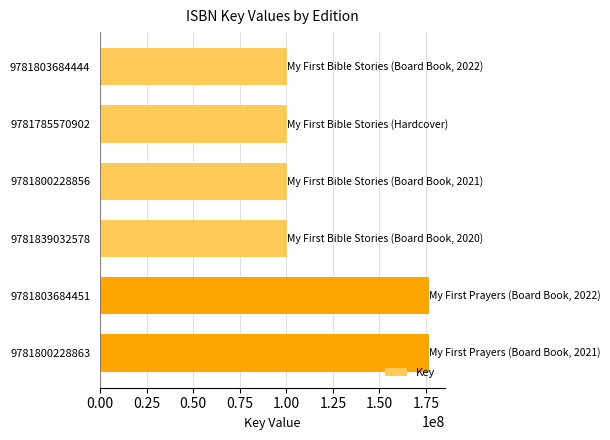

Between 9781800228856 and 9781800228863, which is larger?

9781800228863